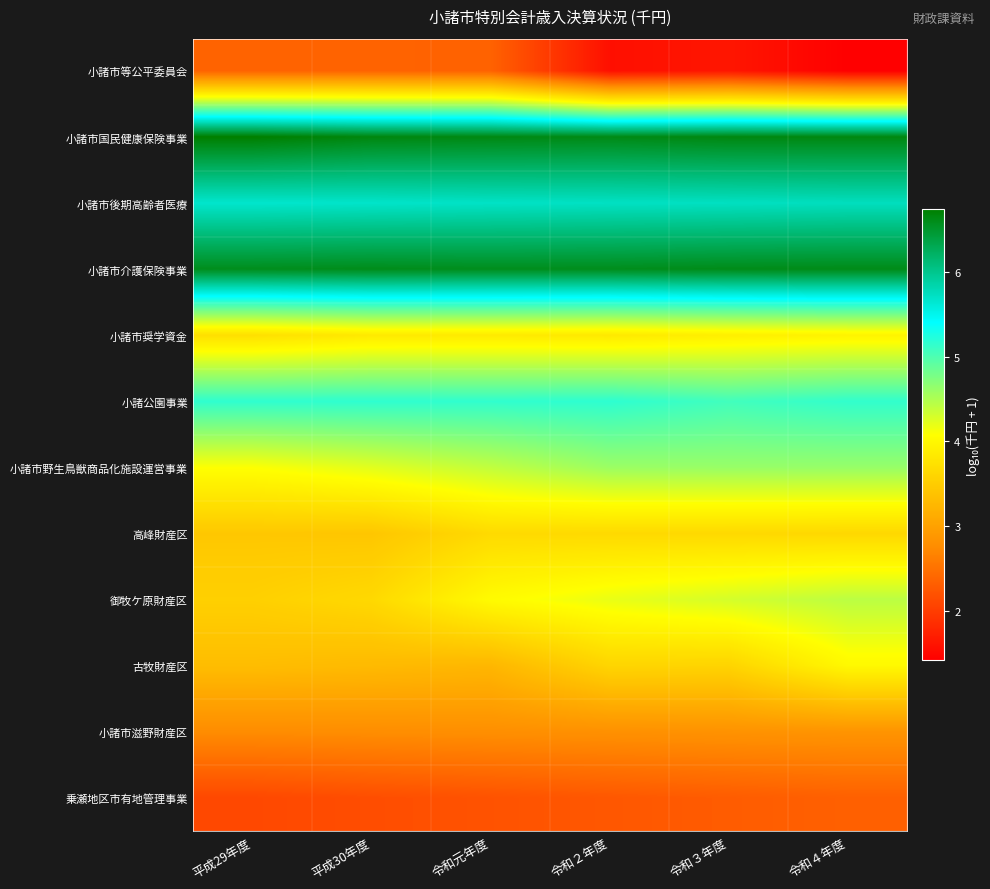

Reading left to right, what are all the values shown in this chart?

小諸市等公平委員会: 平成29年度=2.4	平成30年度=2.4	令和元年度=2.4	令和２年度=1.6	令和３年度=1.6	令和４年度=1.4
小諸市国民健康保険事業: 平成29年度=6.7	平成30年度=6.7	令和元年度=6.6	令和２年度=6.6	令和３年度=6.6	令和４年度=6.6
小諸市後期高齢者医療: 平成29年度=5.7	平成30年度=5.7	令和元年度=5.7	令和２年度=5.7	令和３年度=5.7	令和４年度=5.7
小諸市介護保険事業: 平成29年度=6.6	平成30年度=6.6	令和元年度=6.6	令和２年度=6.6	令和３年度=6.6	令和４年度=6.6
小諸市奨学資金: 平成29年度=3.7	平成30年度=3.8	令和元年度=3.8	令和２年度=3.8	令和３年度=3.9	令和４年度=4.0
小諸公園事業: 平成29年度=5.2	平成30年度=5.2	令和元年度=5.2	令和２年度=5.2	令和３年度=5.1	令和４年度=5.1
小諸市野生鳥獣商品化施設運営事業: 平成29年度=4.1	平成30年度=4.2	令和元年度=4.4	令和２年度=4.6	令和３年度=4.6	令和４年度=4.6
高峰財産区: 平成29年度=3.4	平成30年度=3.4	令和元年度=3.7	令和２年度=3.6	令和３年度=3.6	令和４年度=3.6
御牧ケ原財産区: 平成29年度=3.5	平成30年度=3.6	令和元年度=4.0	令和２年度=4.2	令和３年度=4.3	令和４年度=4.4
古牧財産区: 平成29年度=3.3	平成30年度=3.3	令和元年度=3.2	令和２年度=3.6	令和３年度=3.6	令和４年度=4.0
小諸市滋野財産区: 平成29年度=2.8	平成30年度=2.8	令和元年度=2.8	令和２年度=2.8	令和３年度=2.8	令和４年度=2.8
乗瀬地区市有地管理事業: 平成29年度=2.1	平成30年度=2.2	令和元年度=2.2	令和２年度=2.3	令和３年度=2.3	令和４年度=2.3